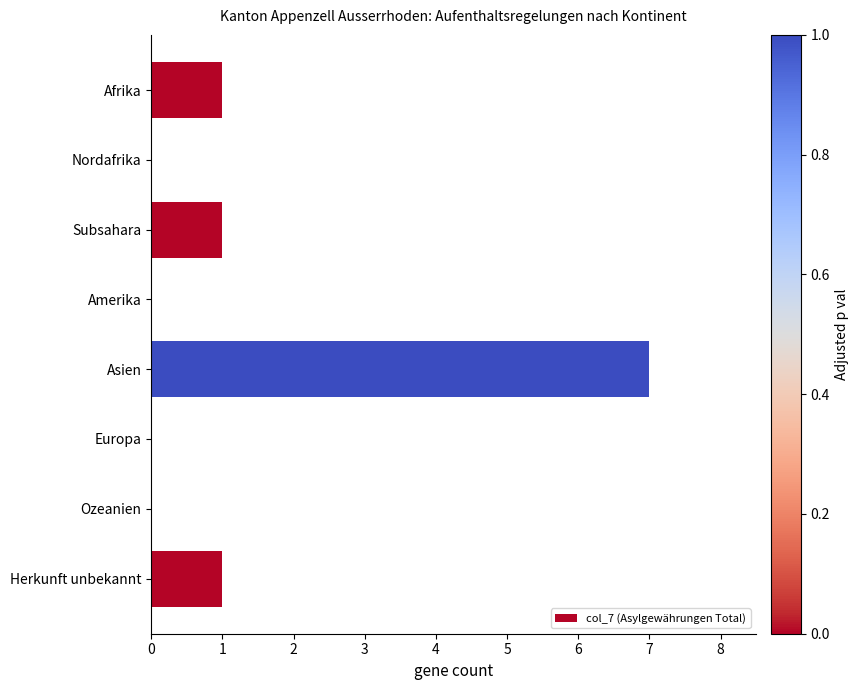

Is it true that the value at Subsahara is 1?

True